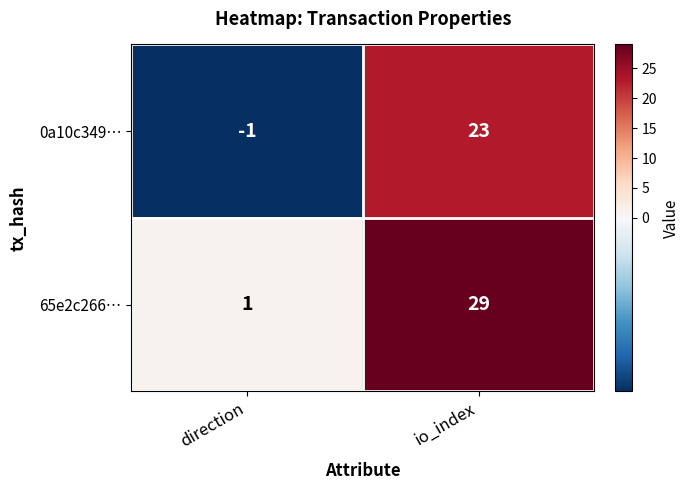

What is the difference between the maximum and minimum values in the 0a10c349… series?

24